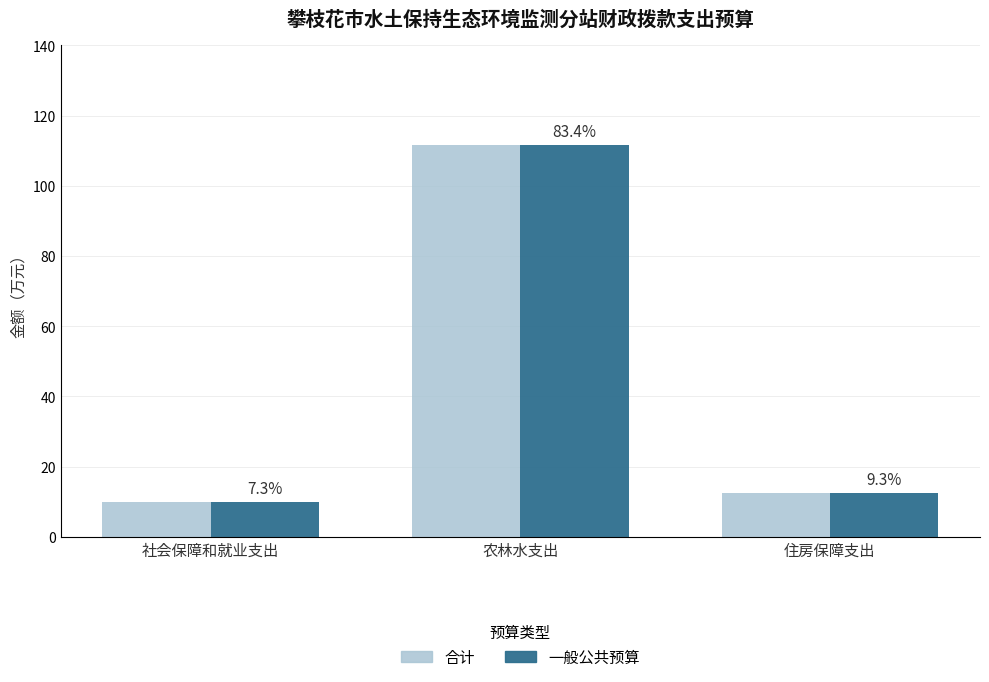

Reading right to left, list all the values displayed in this chart.

合计: 12.4	111.5	9.8
一般公共预算: 12.4	111.5	9.8